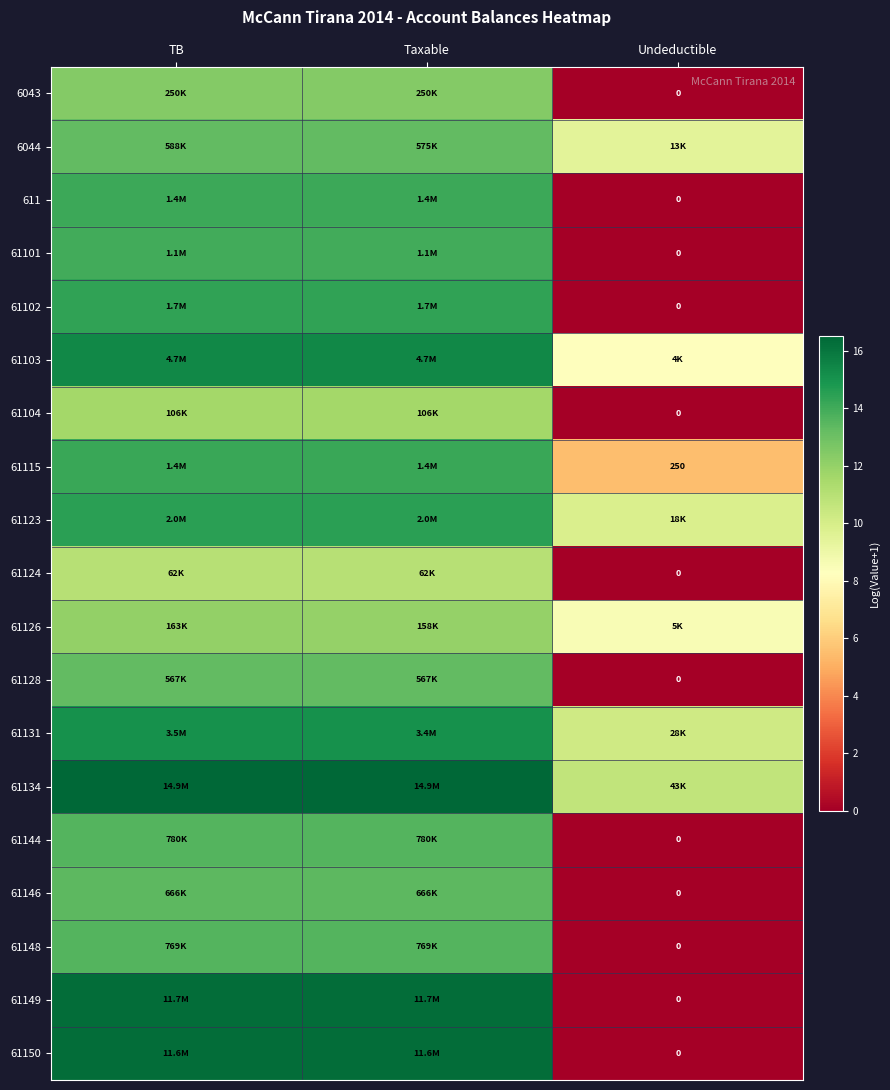

Where is 61115 nearest to the value 9?

Undeductible